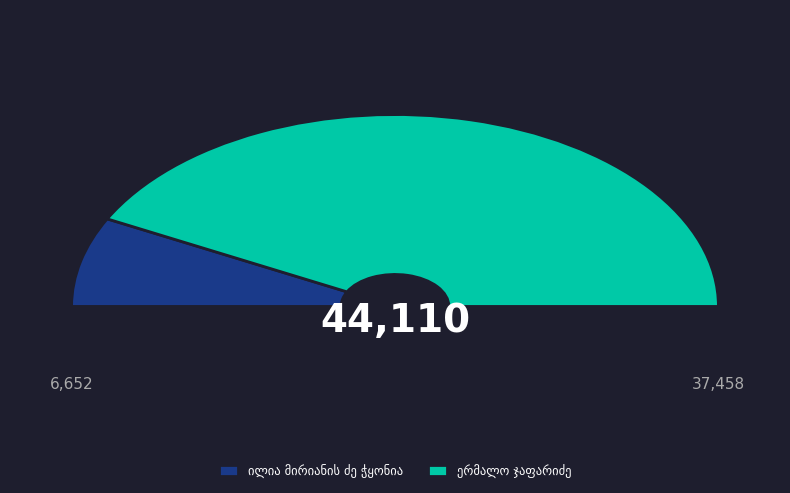

Count the number of slices in the pie.

2